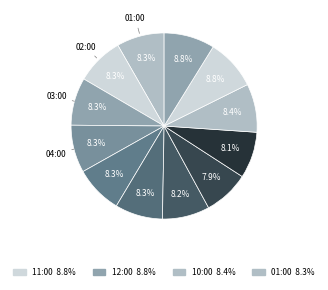

How many segments does this pie chart have?

12